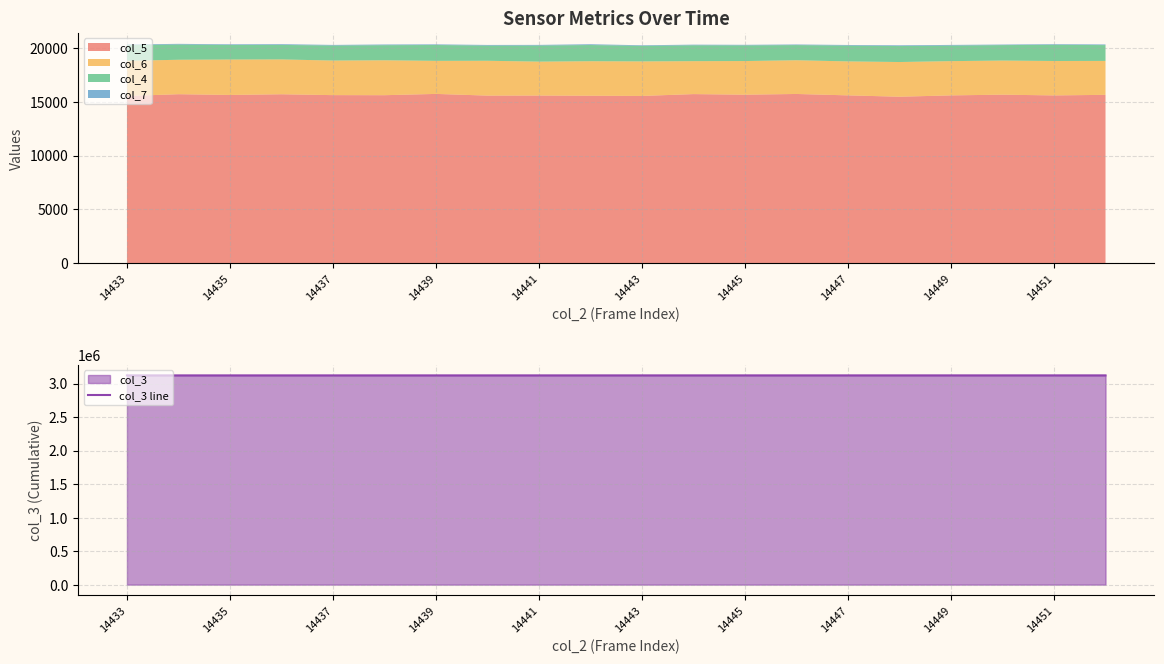

The chart shows a value of 4876122 at 15. True or false?

False